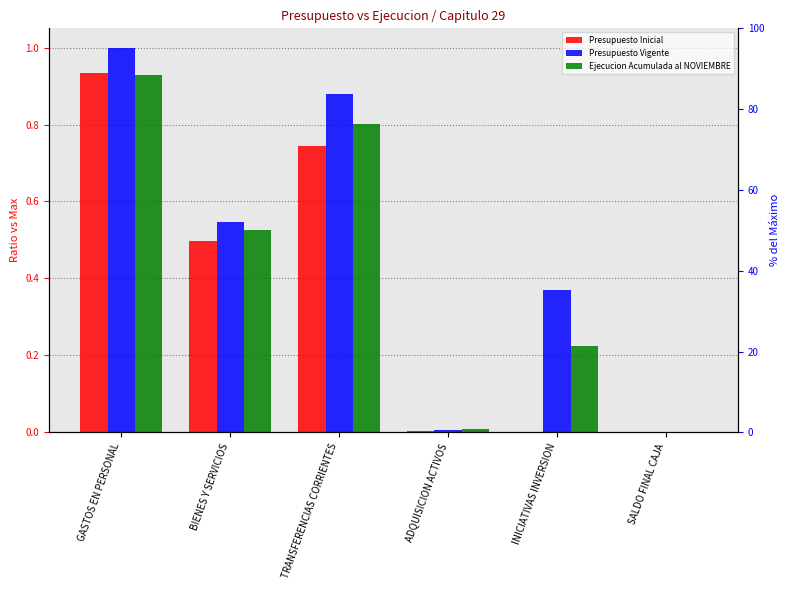

Reading left to right, extract all data points from this chart.

Presupuesto Inicial: 0.9	0.5	0.7	0.0	0.0	0.0
Presupuesto Vigente: 1.0	0.5	0.9	0.0	0.4	0.0
Ejecucion Acumulada al NOVIEMBRE: 0.9	0.5	0.8	0.0	0.2	0.0